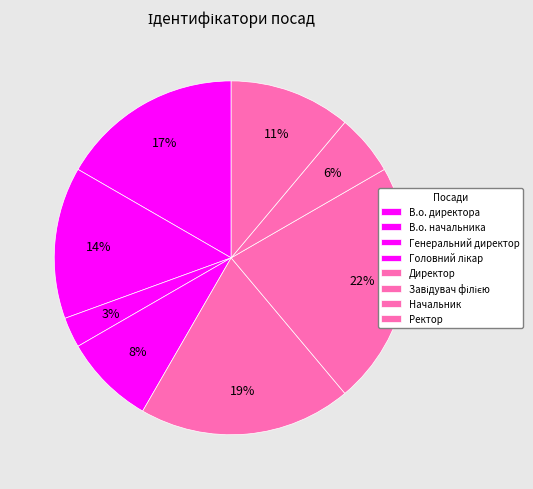

How many slices are in this pie chart?

8